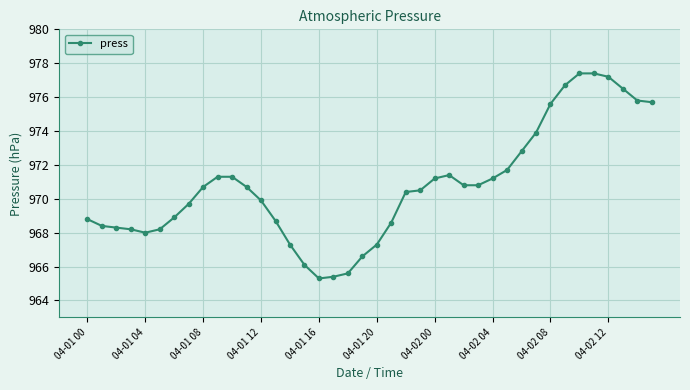

True or false: the data has more than 0 interior local peaks.

True